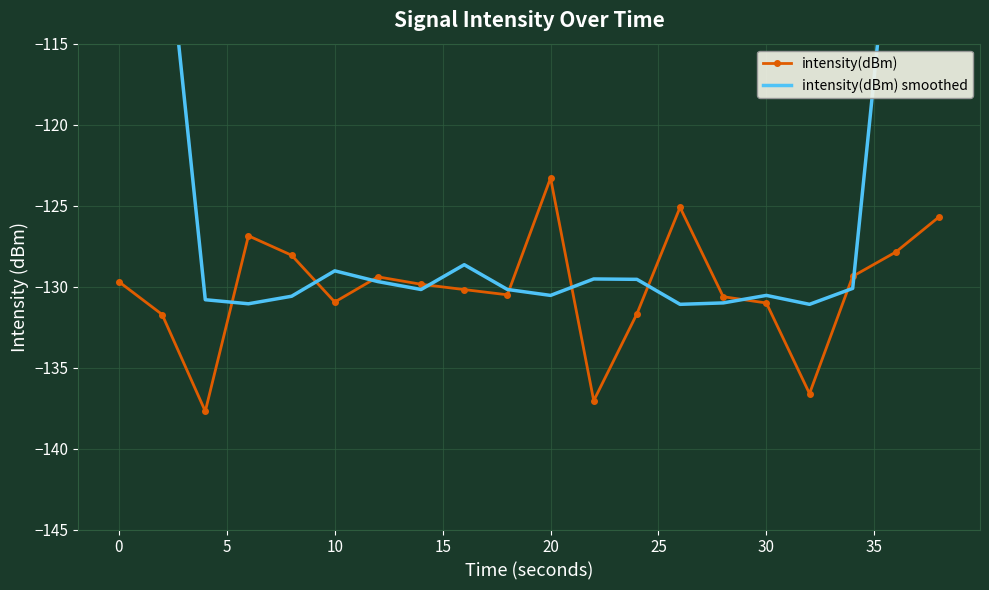

What is the difference between the second highest and second lowest values in the intensity(dBm) series?

11.9